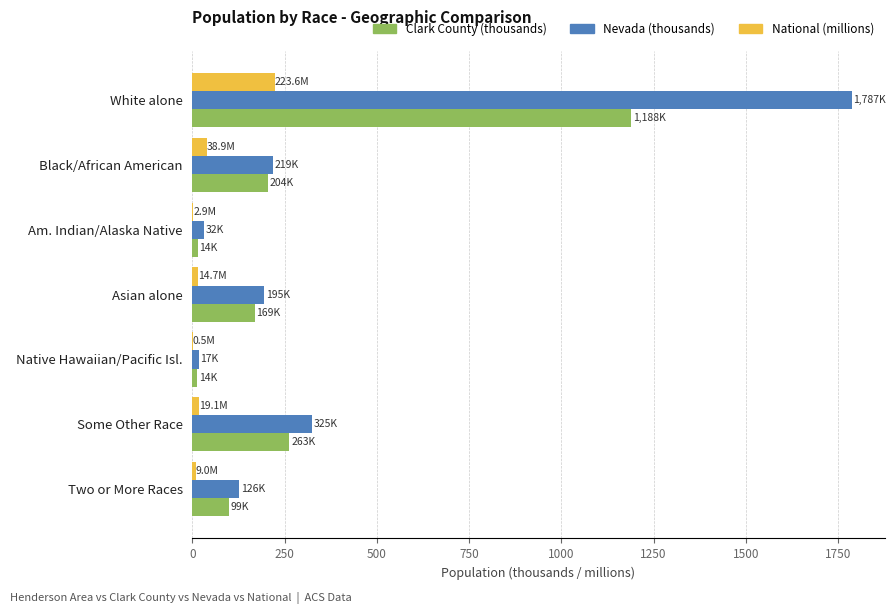

What is the maximum value shown in the chart?

1786.7